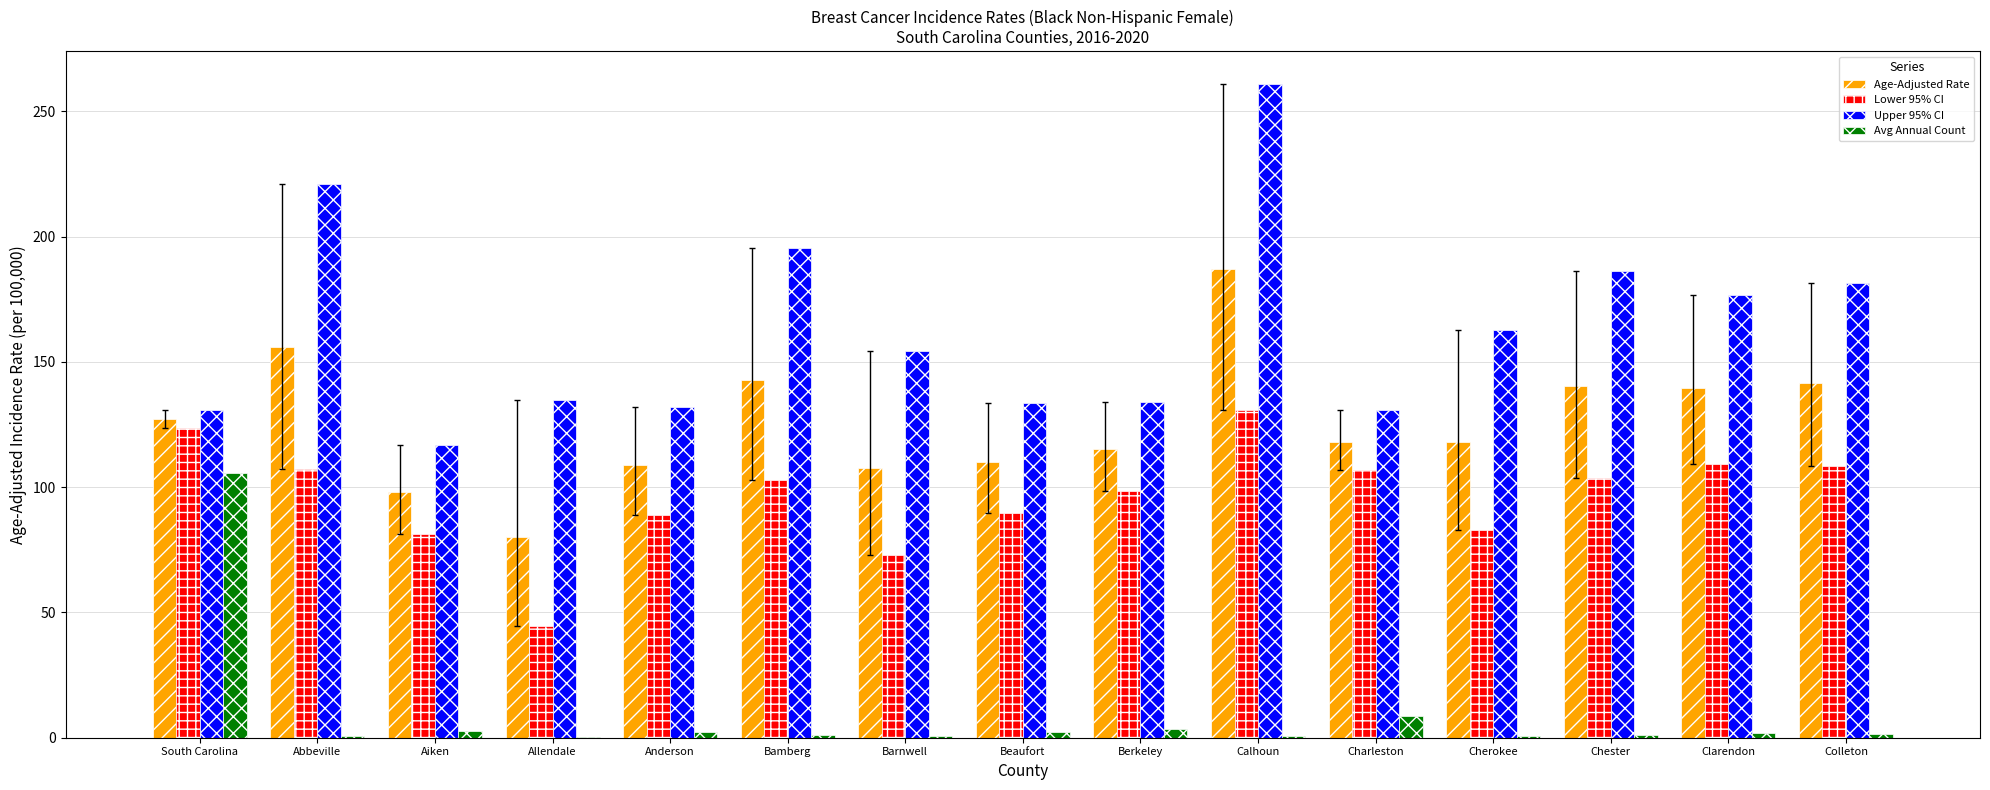

The Age-Adjusted Rate series shows 98.0 at Aiken. True or false?

True